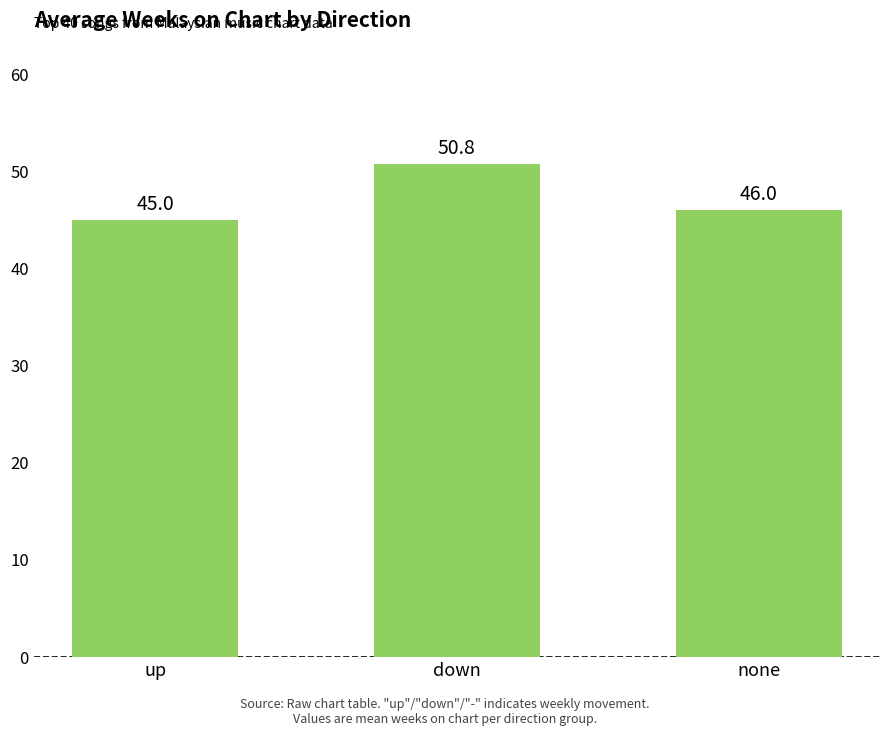

Does the chart contain any negative values?

No